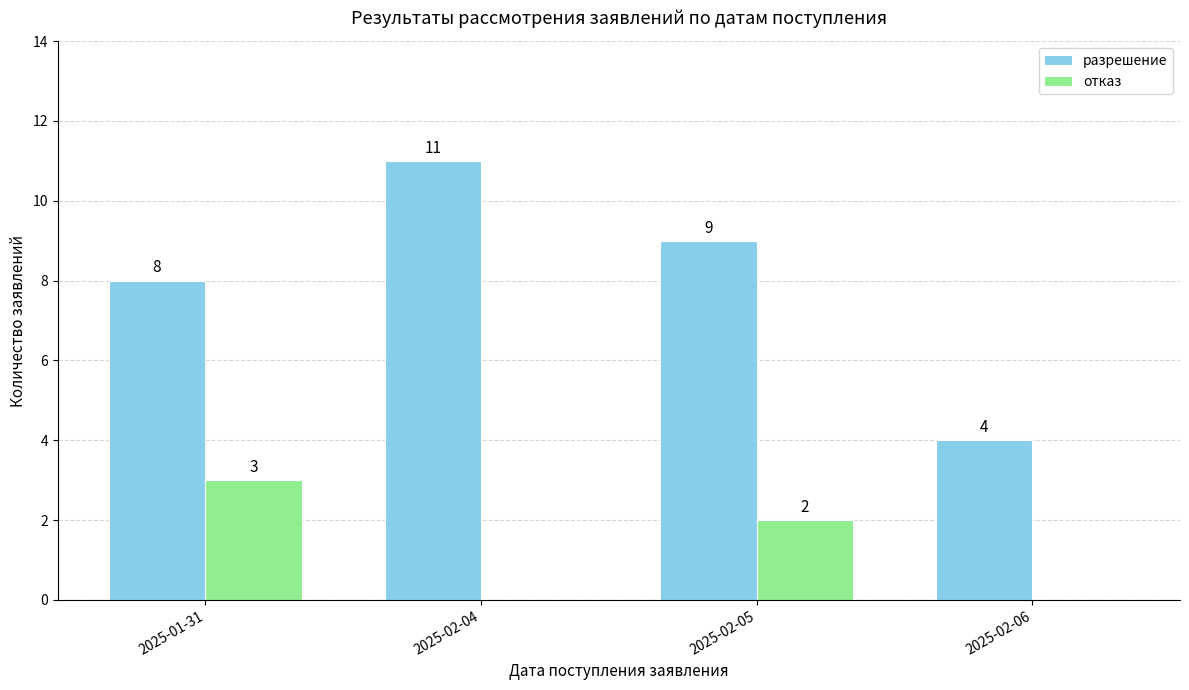

Reading right to left, list all the values displayed in this chart.

разрешение: 2025-02-06=4	2025-02-05=9	2025-02-04=11	2025-01-31=8
отказ: 2025-02-06=0	2025-02-05=2	2025-02-04=0	2025-01-31=3